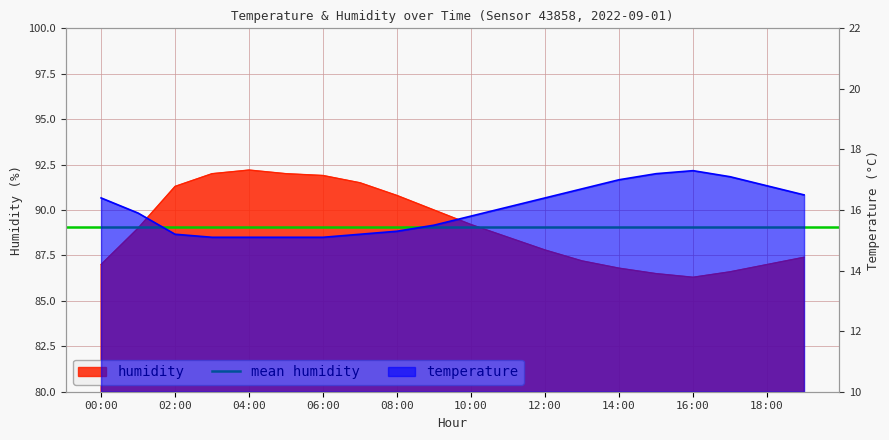

Reading left to right, what are all the values shown in this chart?

temperature: 00:00=16.4	01:00=15.9	02:00=15.2	03:00=15.1	04:00=15.1	05:00=15.1	06:00=15.1	07:00=15.2	08:00=15.3	09:00=15.5	10:00=15.8	11:00=16.1	12:00=16.4	13:00=16.7	14:00=17.0	15:00=17.2	16:00=17.3	17:00=17.1	18:00=16.8	19:00=16.5
humidity: 00:00=87.0	01:00=89.0	02:00=91.3	03:00=92.0	04:00=92.2	05:00=92.0	06:00=91.9	07:00=91.5	08:00=90.8	09:00=90.0	10:00=89.2	11:00=88.5	12:00=87.8	13:00=87.2	14:00=86.8	15:00=86.5	16:00=86.3	17:00=86.6	18:00=87.0	19:00=87.4